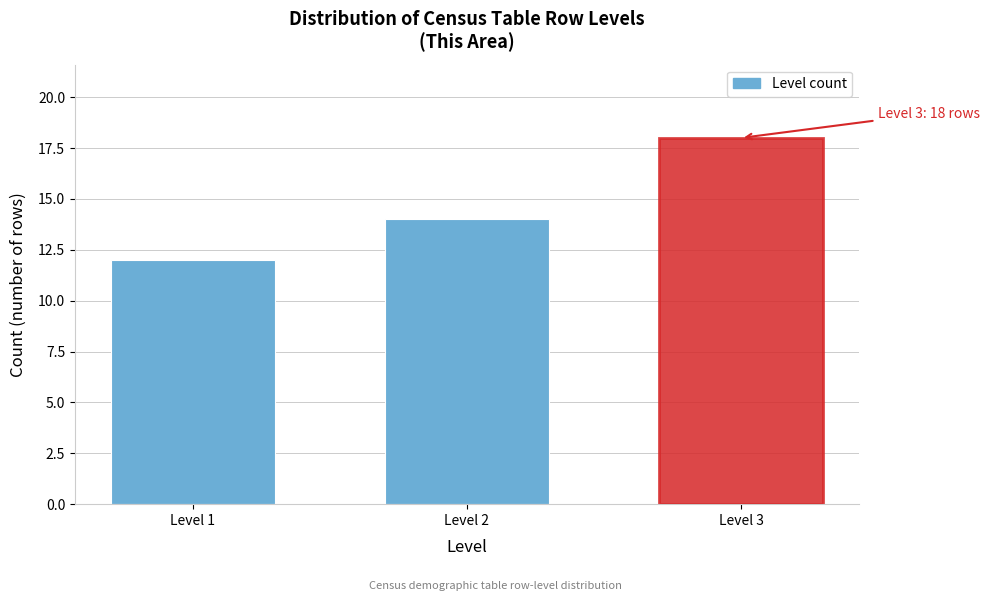

Reading right to left, list all the values displayed in this chart.

Level 3=18	Level 2=14	Level 1=12